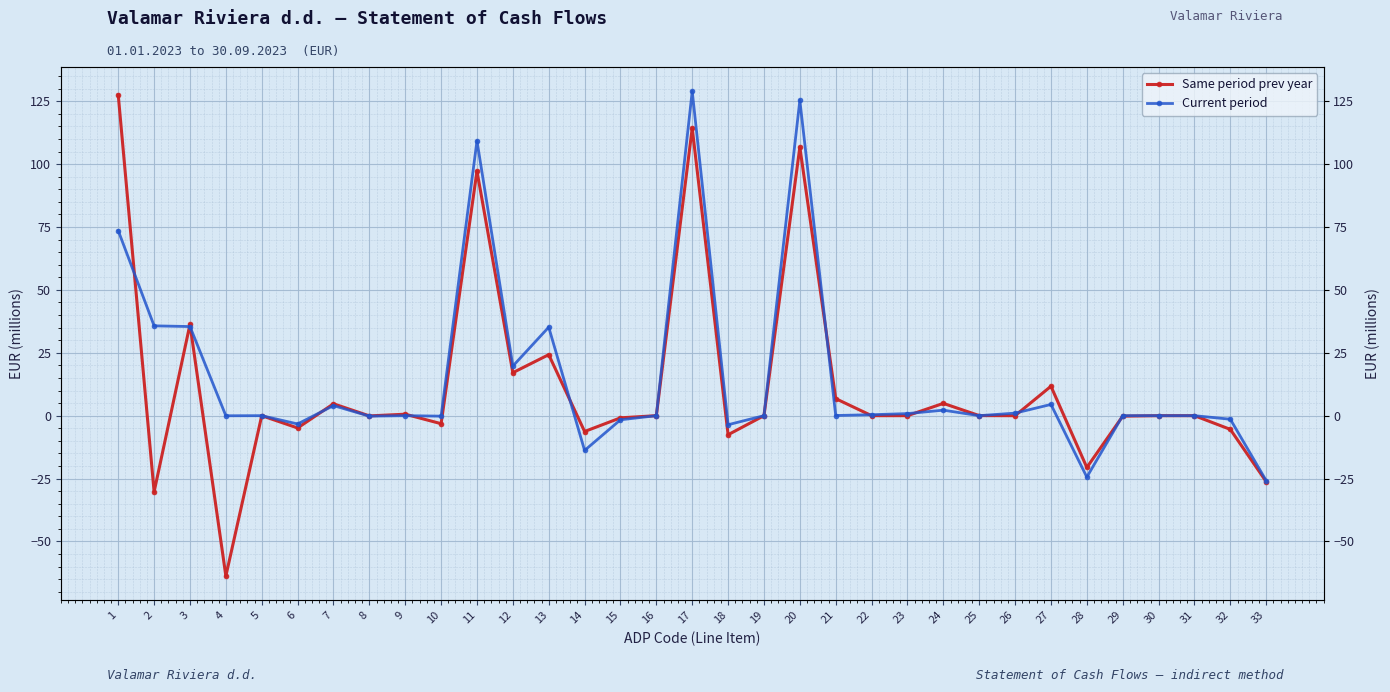

What is the maximum value shown in the chart?

129.0